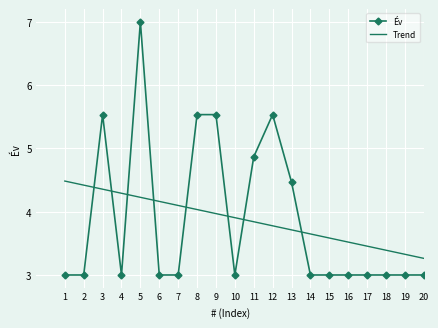

What is the sum of the Év values at 5 and 13?

11.5